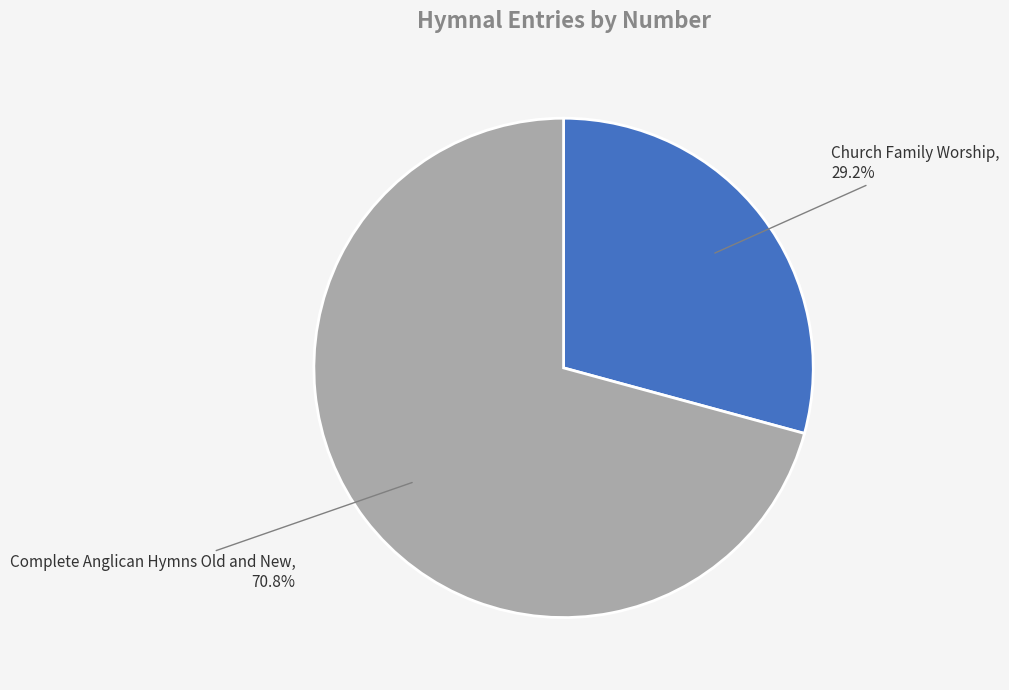

To the nearest percent, what percentage of the pie is Complete Anglican Hymns Old and New?

71%